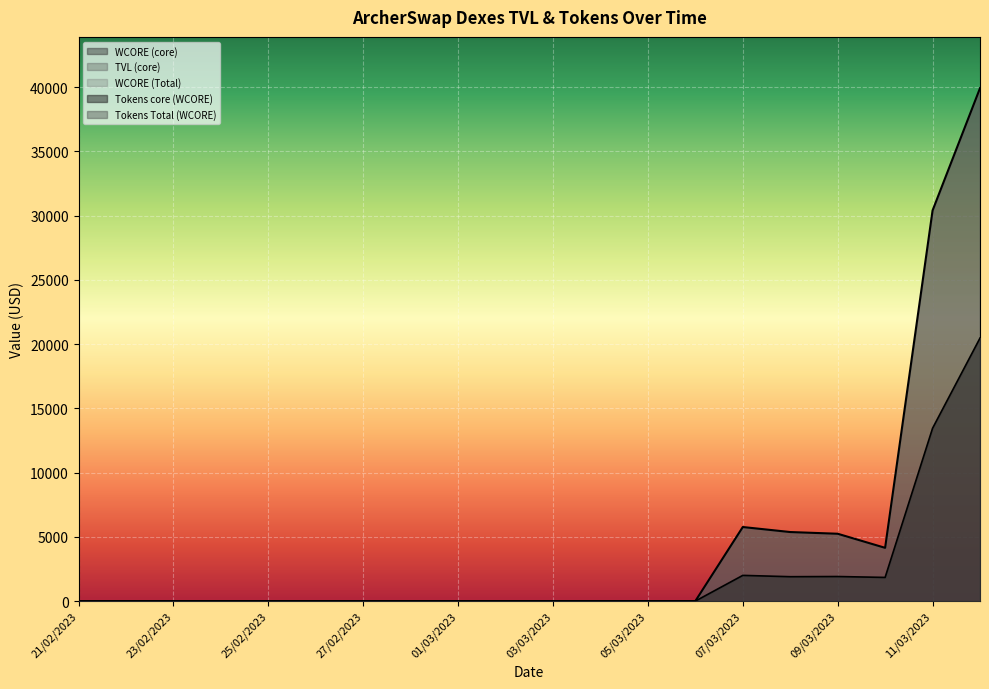

True or false: WCORE (Total) and TVL (core) intersect in this chart.

False